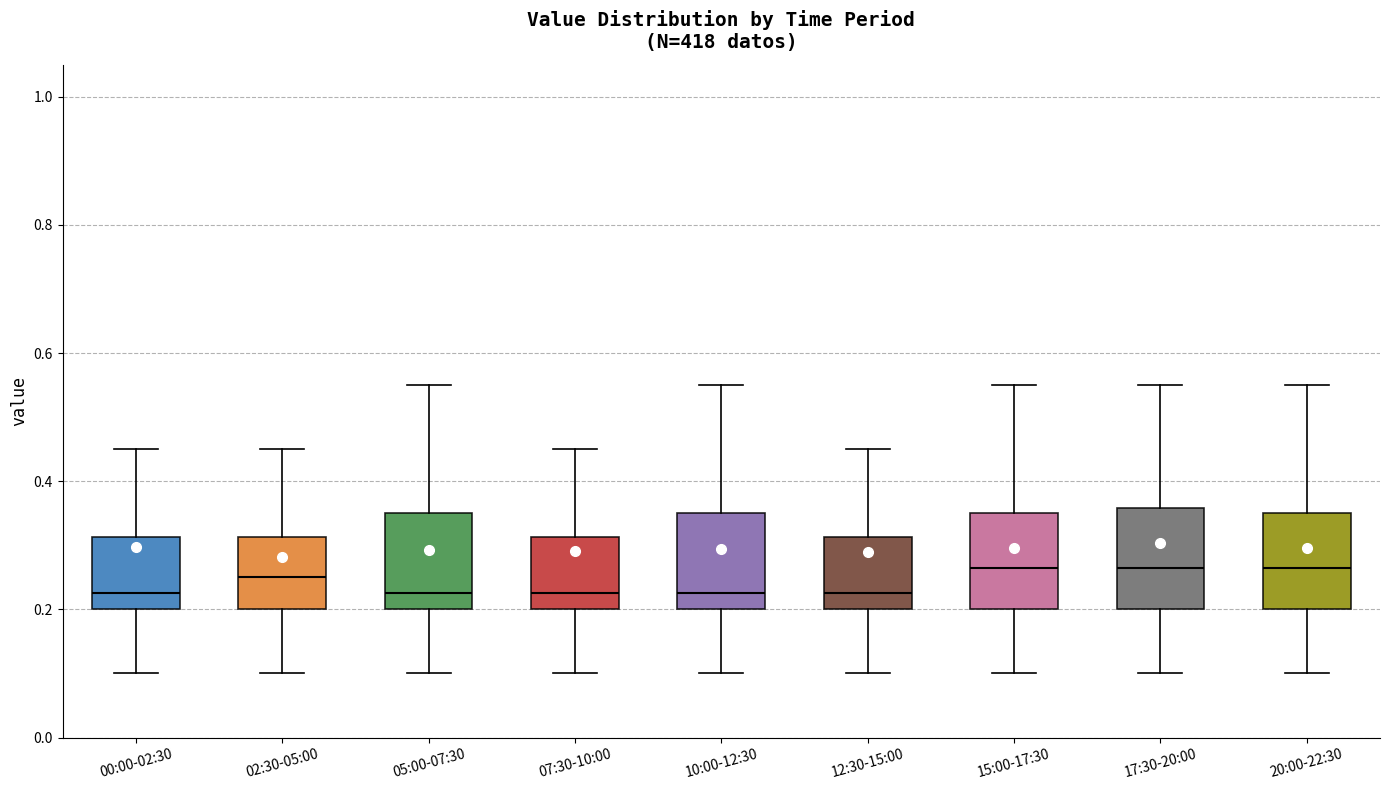

Reading left to right, read every box against the y-axis: the position of its median line, the range the box covers, and the ends of its whiskers. The values are not printed on the chart, so give them approximately, as read against the axis.

00:00-02:30: median 0.22, box 0.20 to 0.32, whiskers 0.10 to 0.46
02:30-05:00: median 0.26, box 0.20 to 0.32, whiskers 0.10 to 0.46
05:00-07:30: median 0.22, box 0.20 to 0.36, whiskers 0.10 to 0.56
07:30-10:00: median 0.22, box 0.20 to 0.32, whiskers 0.10 to 0.46
10:00-12:30: median 0.22, box 0.20 to 0.36, whiskers 0.10 to 0.56
12:30-15:00: median 0.22, box 0.20 to 0.32, whiskers 0.10 to 0.46
15:00-17:30: median 0.26, box 0.20 to 0.36, whiskers 0.10 to 0.56
17:30-20:00: median 0.26, box 0.20 to 0.36, whiskers 0.10 to 0.56
20:00-22:30: median 0.26, box 0.20 to 0.36, whiskers 0.10 to 0.56